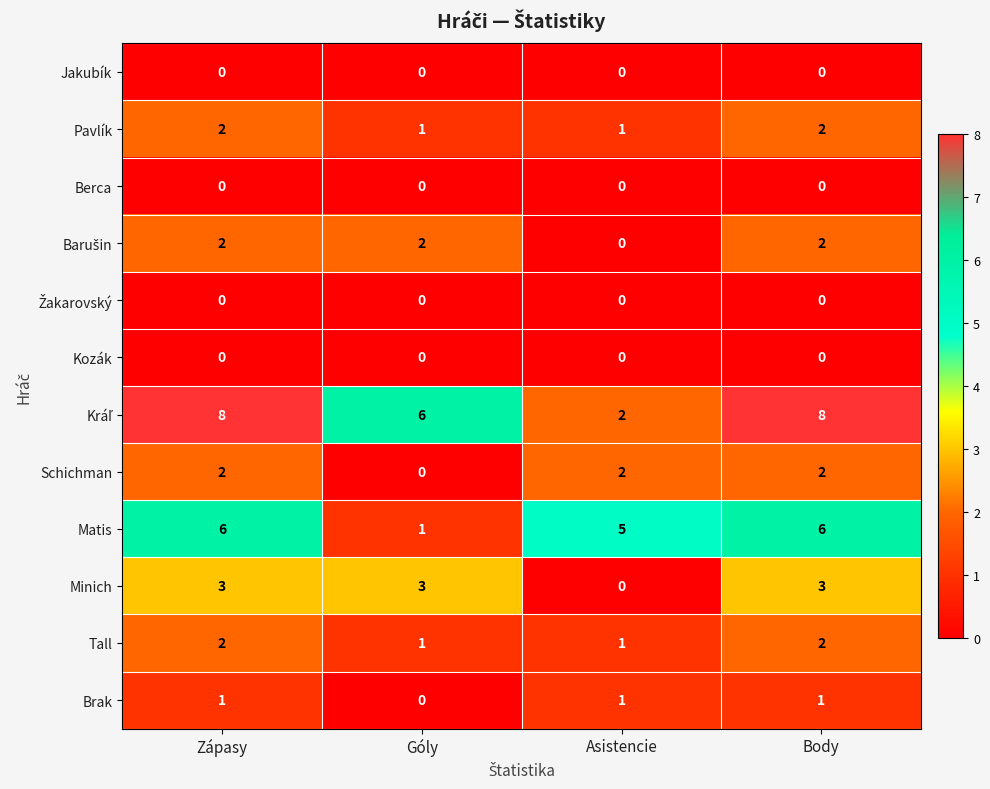

The value of Matis at Asistencie is 5. True or false?

True